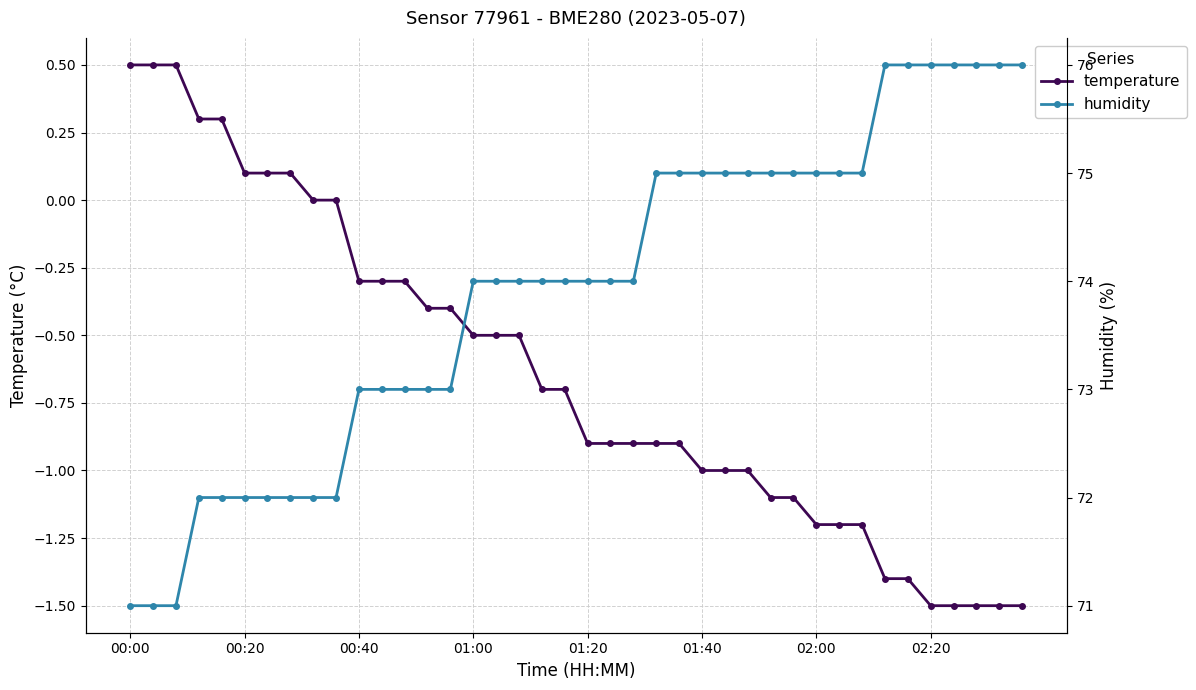

Which series has the largest range (max minus min)?

humidity